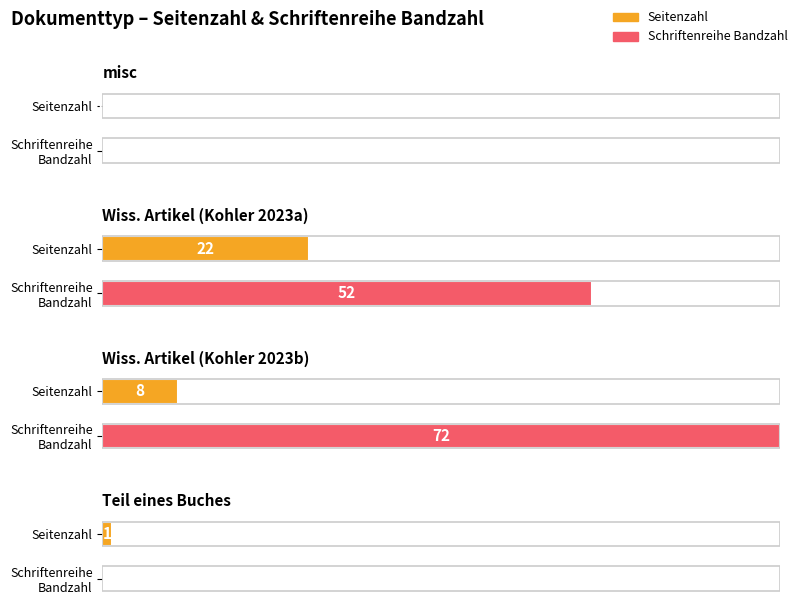

How many bars are there in each group?

2